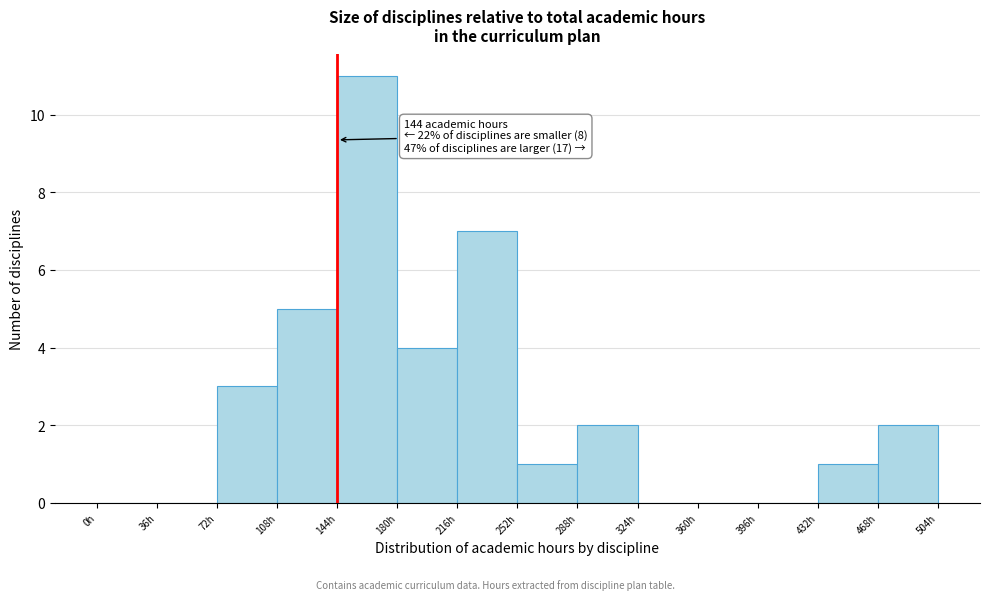

Over which range of the x-axis is the bar tallest?

144 to 180